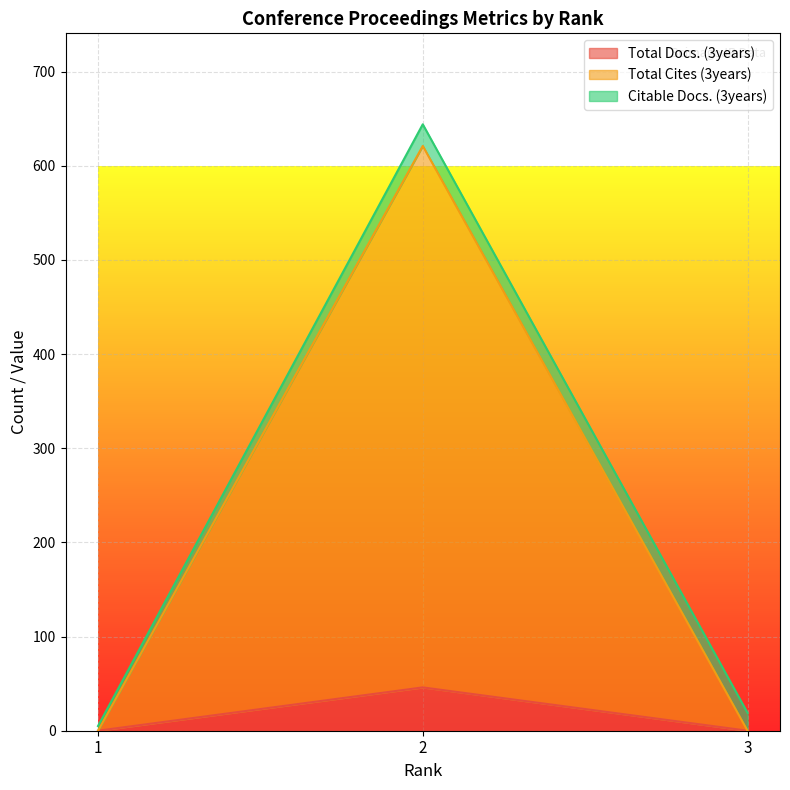

What are all the series names shown in the legend?

Total Docs. (3years), Total Cites (3years), Citable Docs. (3years)